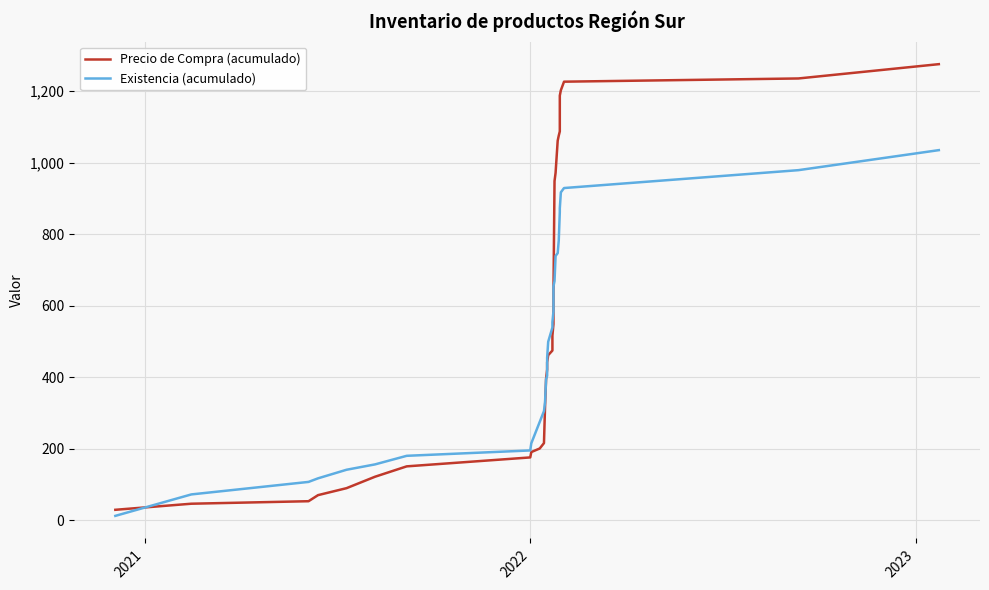

How many data points in Existencia (acumulado) are above 499?

15